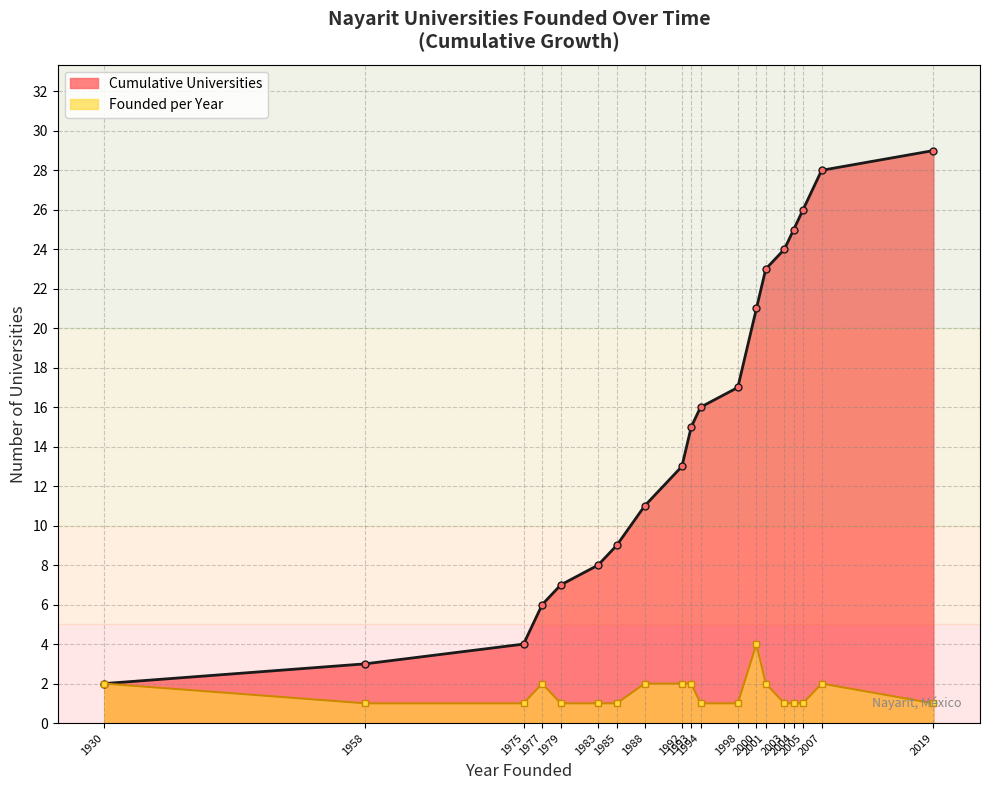

Which series has the widest spread of values?

Cumulative Universities